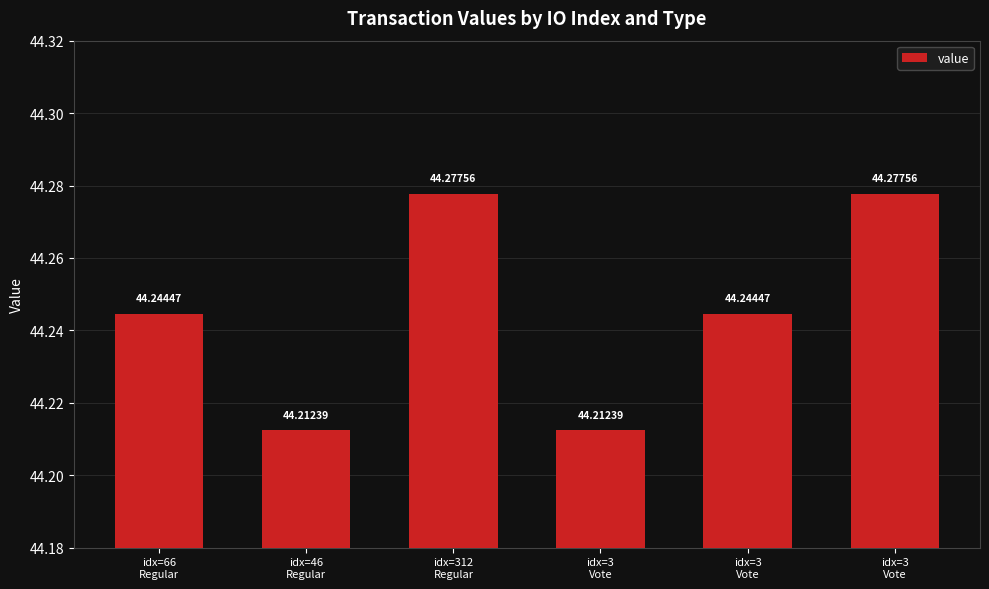

List the labels in order of value, smallest first.

idx=46
Regular, idx=3
Vote, idx=66
Regular, idx=3
Vote, idx=312
Regular, idx=3
Vote